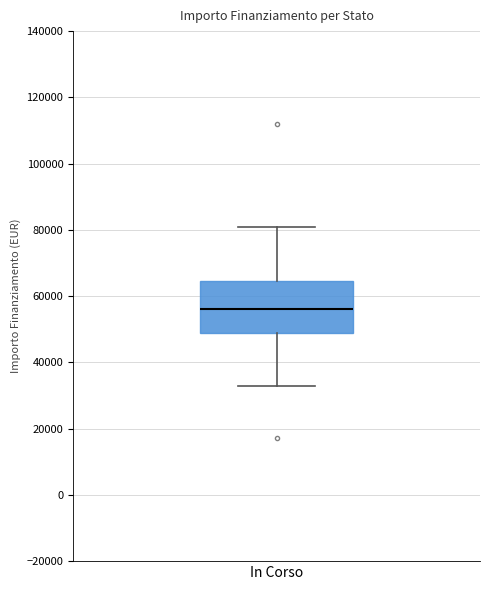

Where is the upper edge of the box for In Corso on the y-axis? The values are not printed on the chart, so give them approximately, as read against the axis.

64000